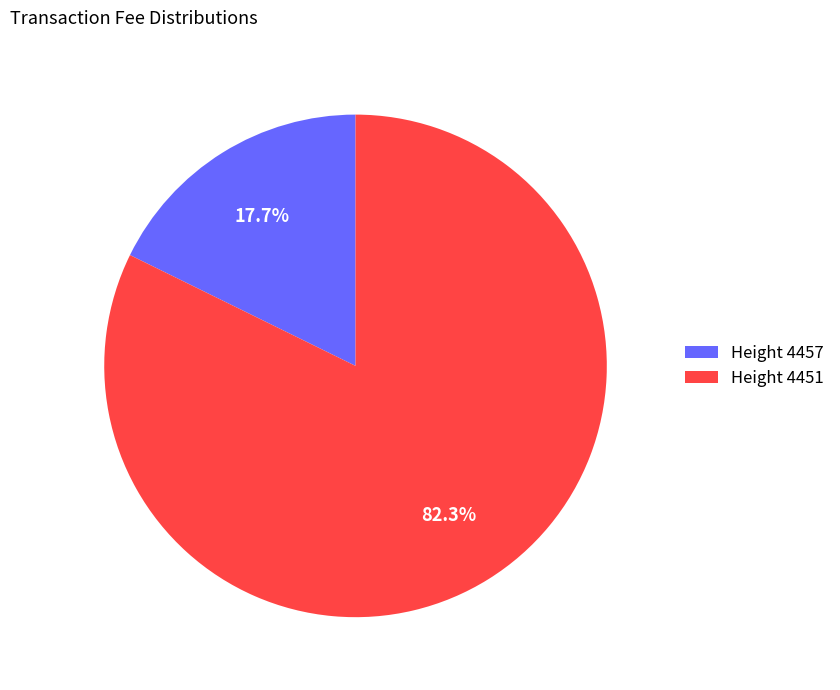

What is the smallest slice in the pie chart?

Height 4457